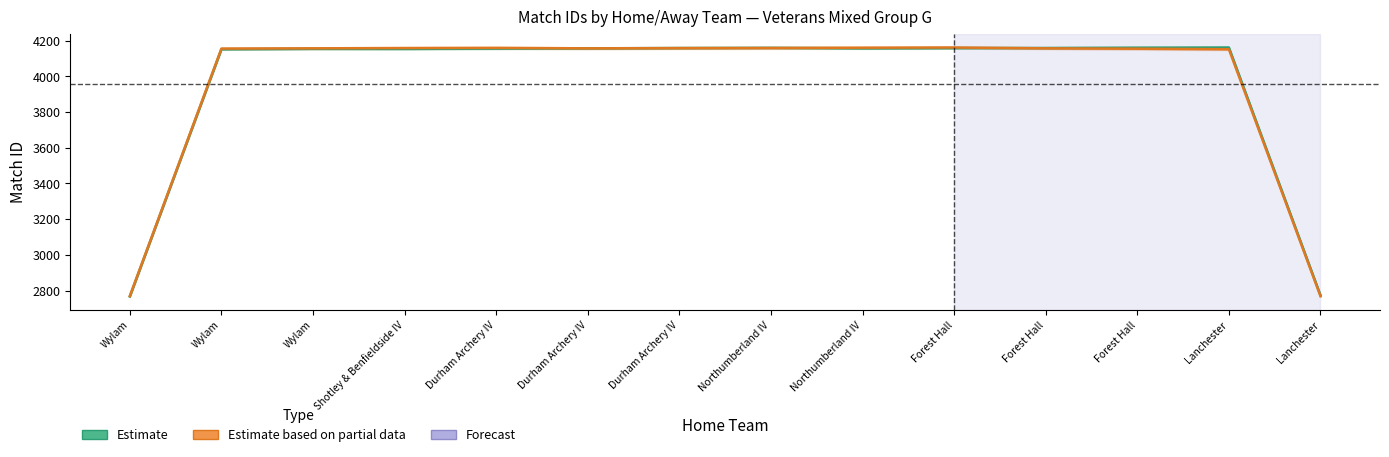

What is the label of the 5th point from the right?

Forest Hall